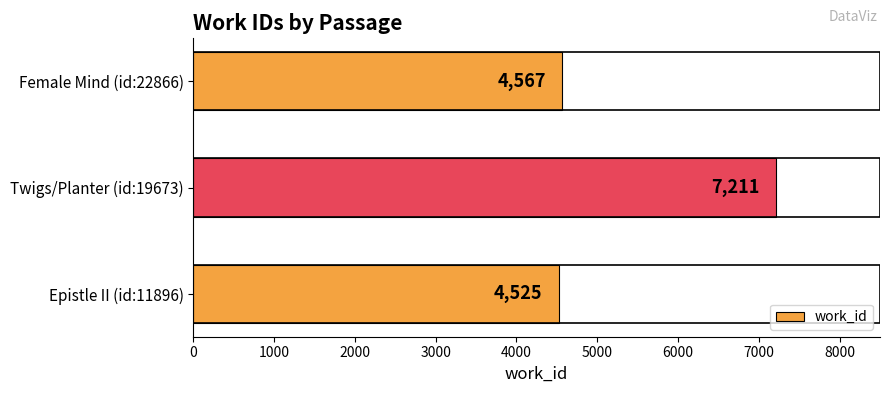

What is the sum of all values?

16303